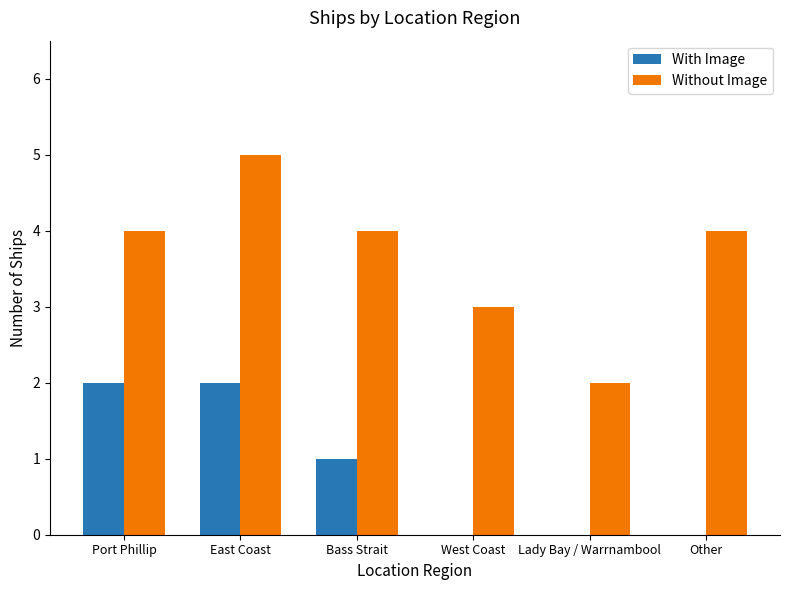

How many groups of bars are there?

6